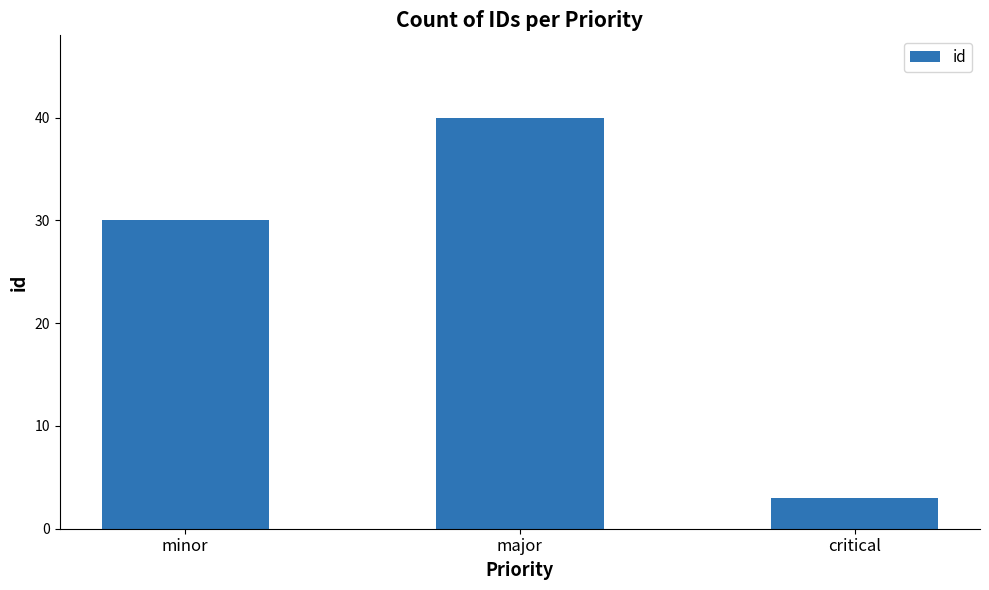

Is it true that the value at minor is 30?

True